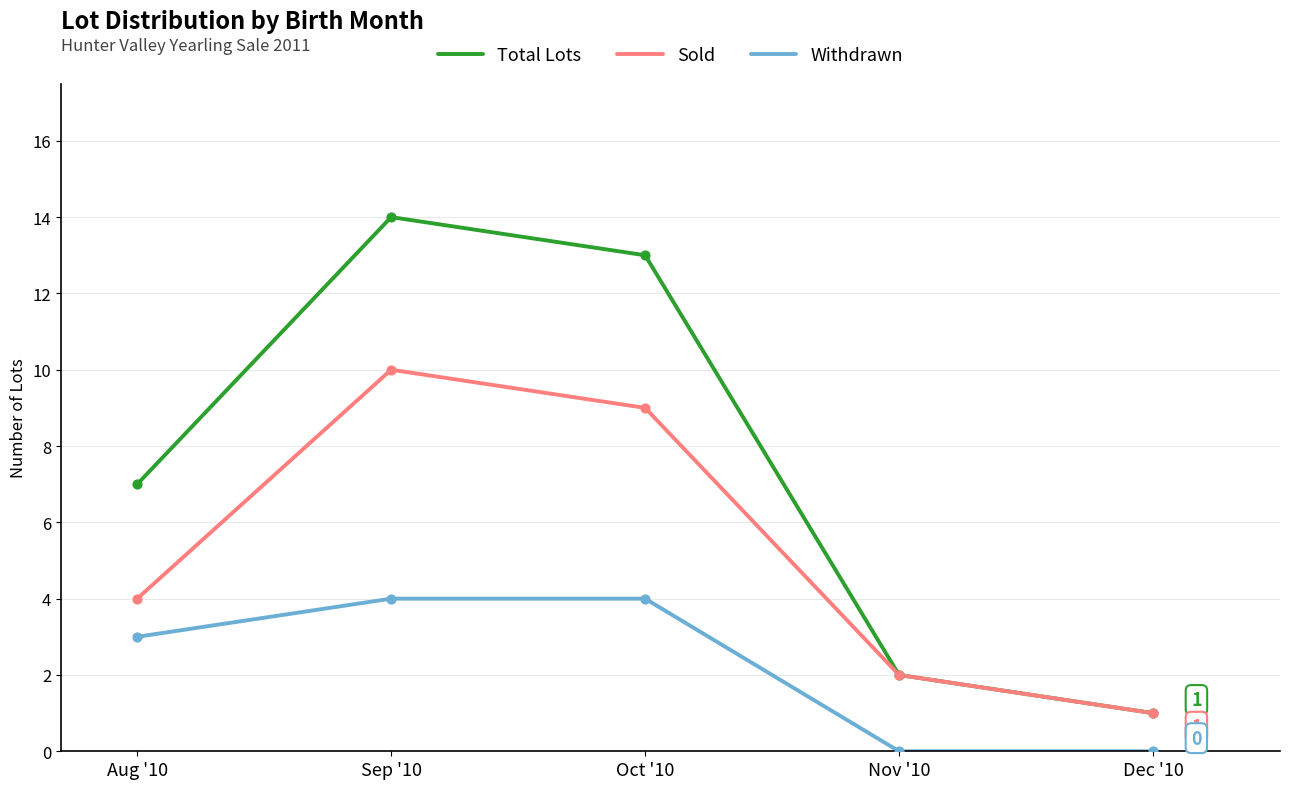

What is the total value across all series at Nov '10?

4